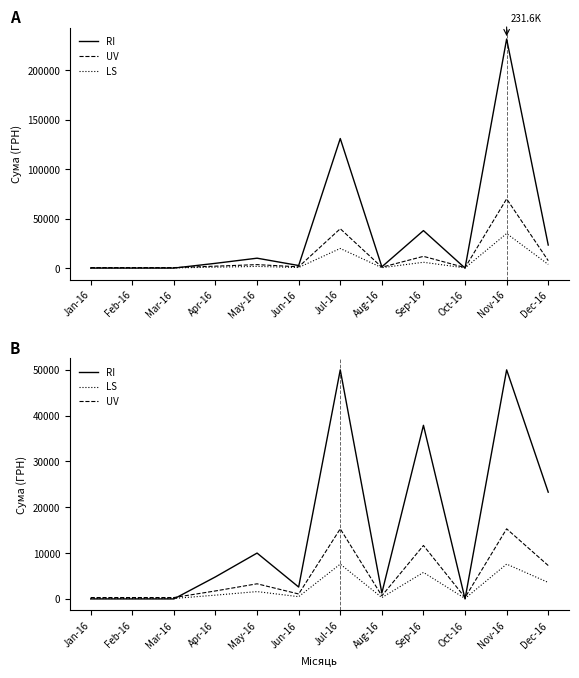

Is the value of UV at Jul-16 greater than the value of LS at Nov-16?

Yes